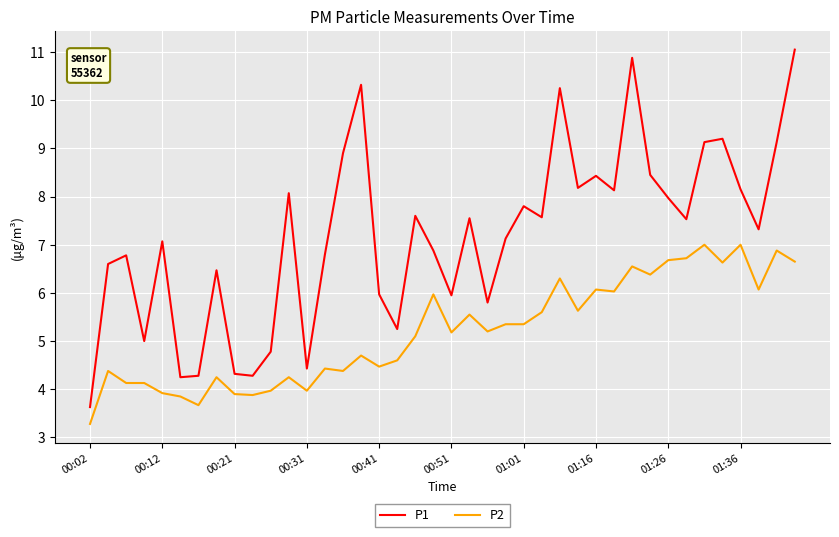

What is the minimum value for P2?

3.3